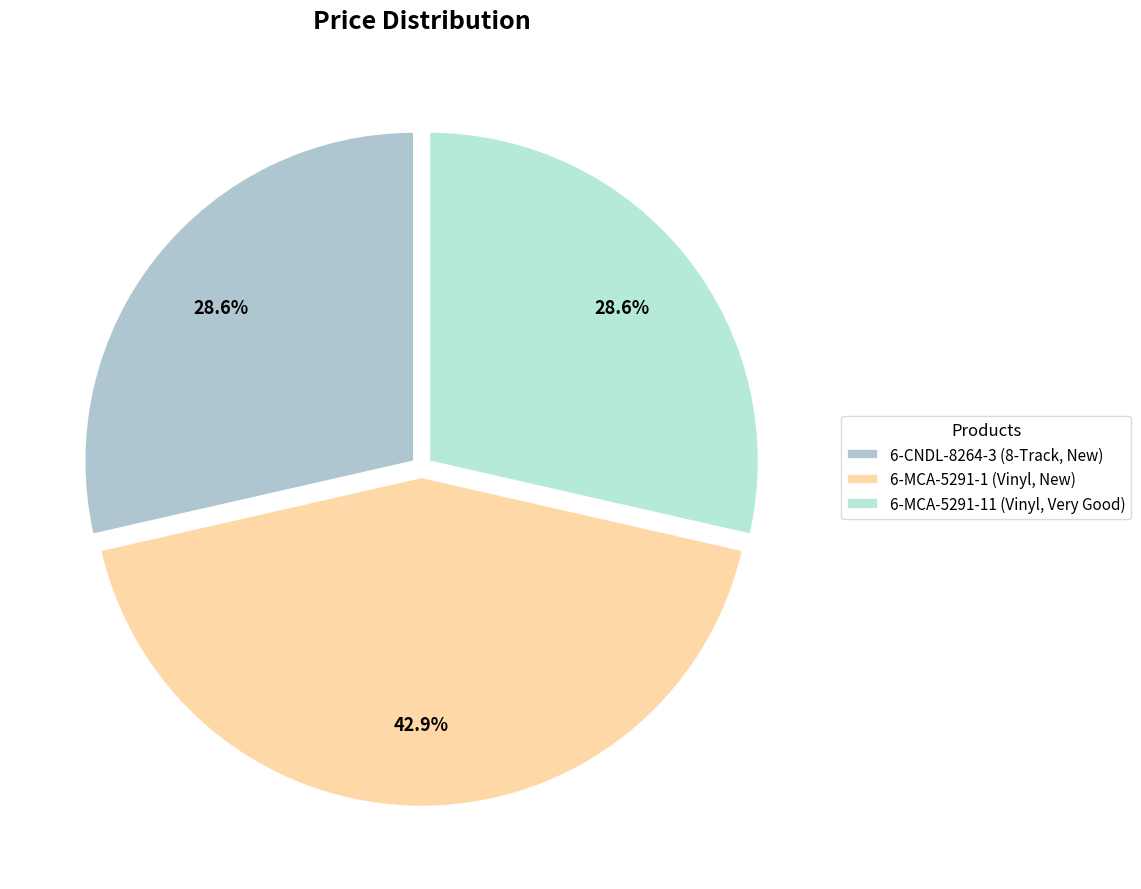

Count the number of slices in the pie.

3